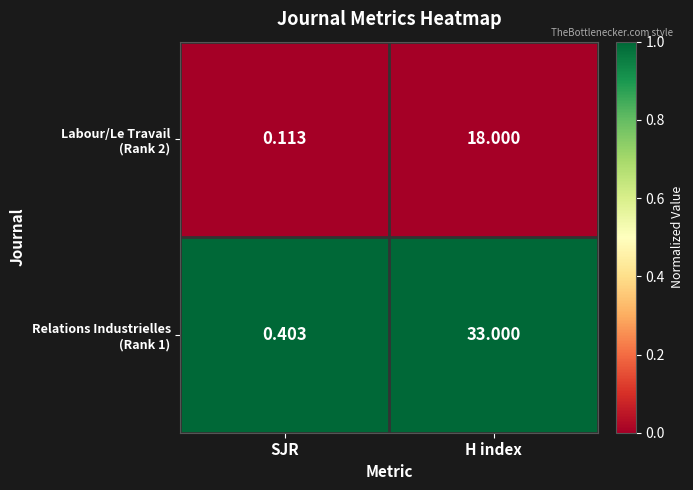

Which label corresponds to the smallest value in the chart?

SJR